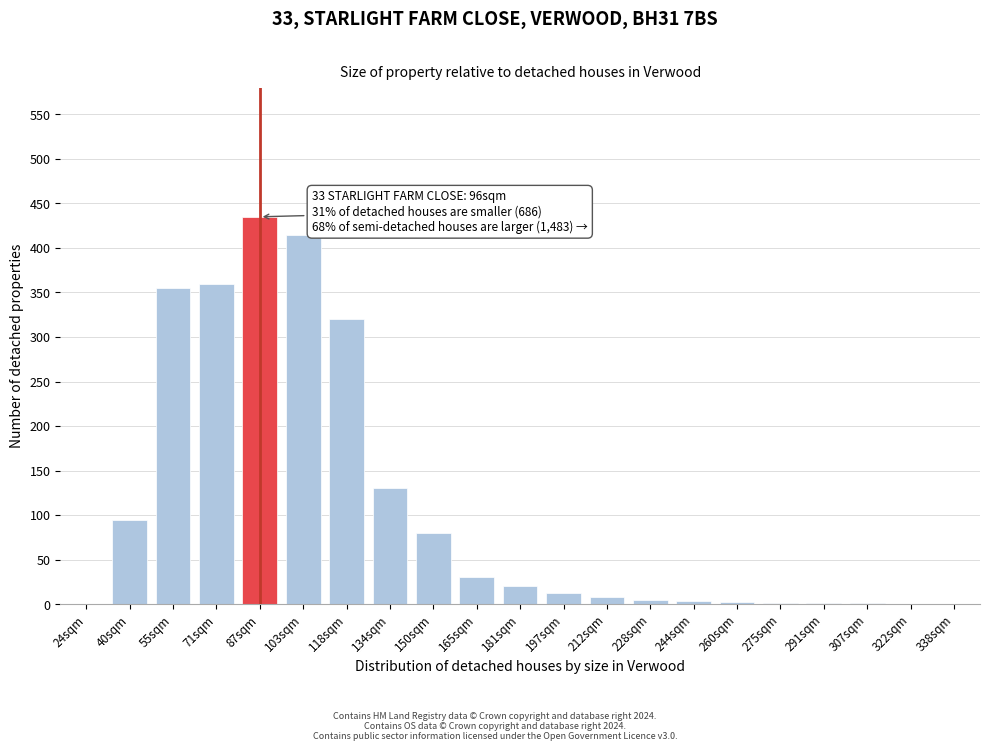

What is the change in value from 55sqm to 134sqm?

-225